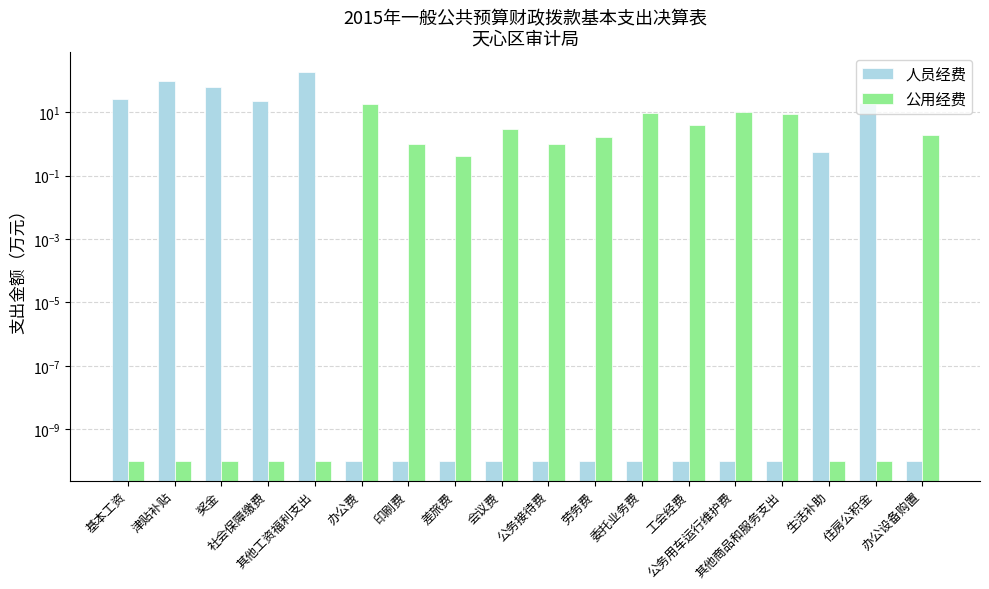

What is the average value of the 人员经费 series?

23.0